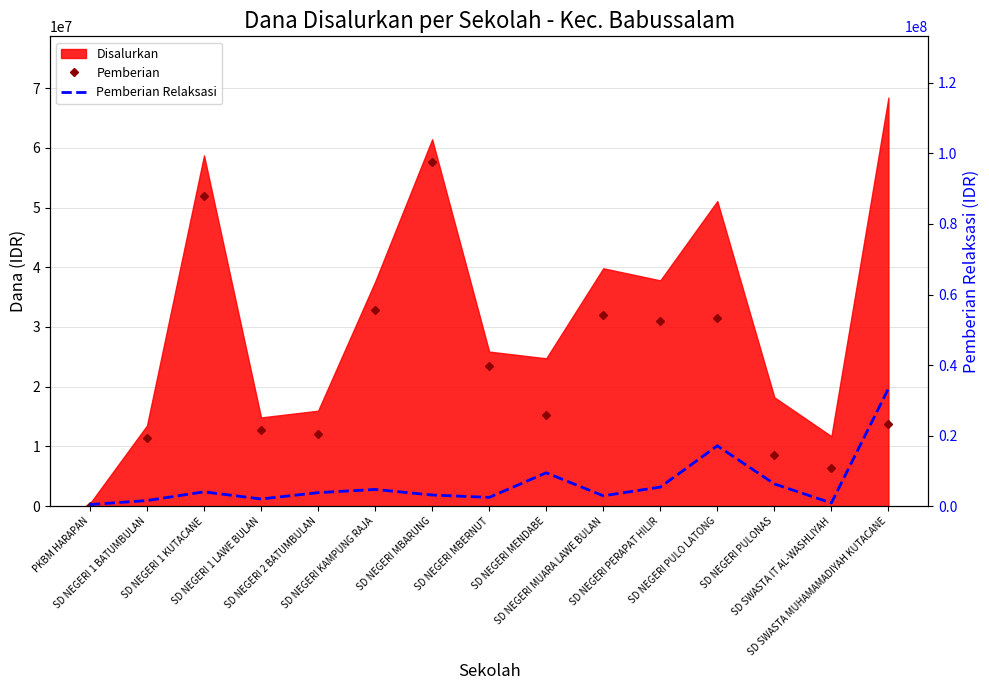

At which category does the chart reach its peak across all series?

SD NEGERI MBARUNG